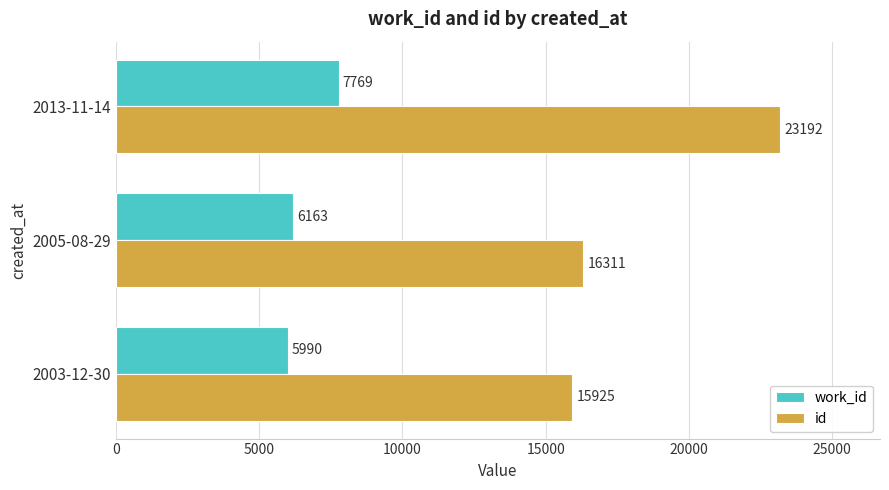

Rank the series by their average value, from lowest to highest.

work_id, id